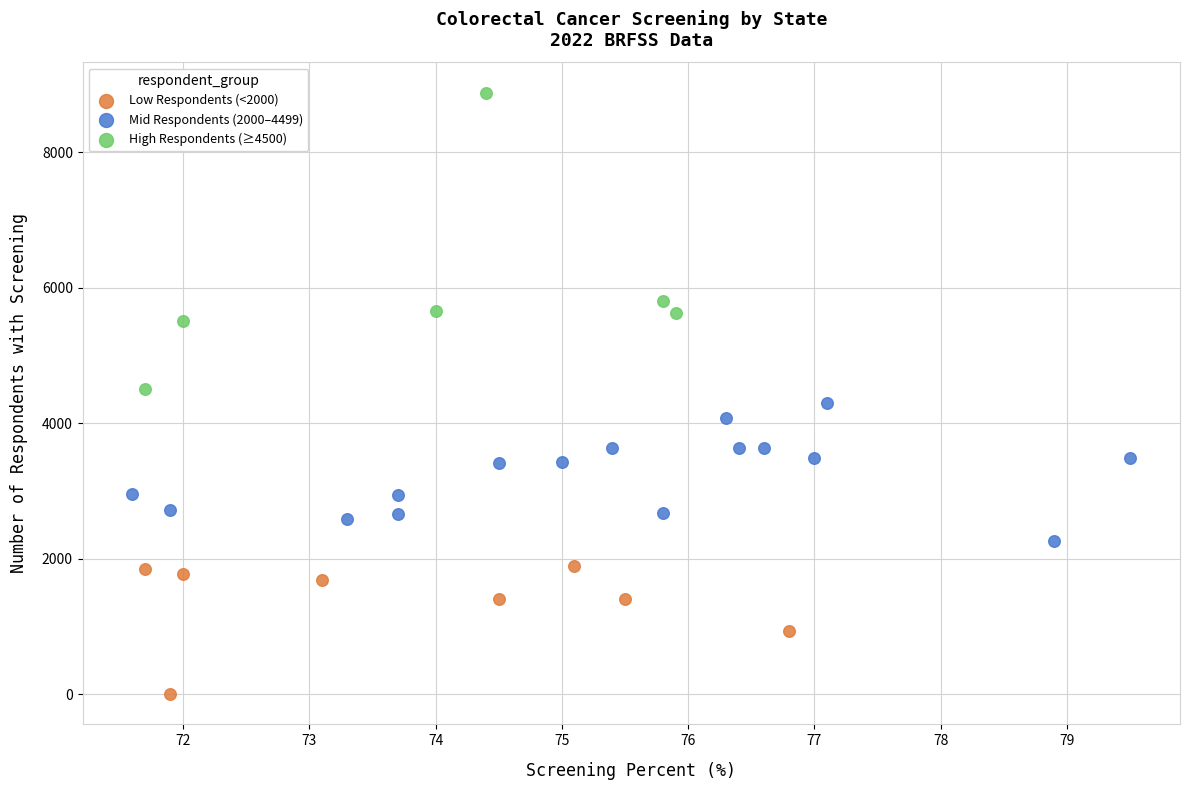

Which series has the widest spread of Y values?

High Respondents (≥4500)